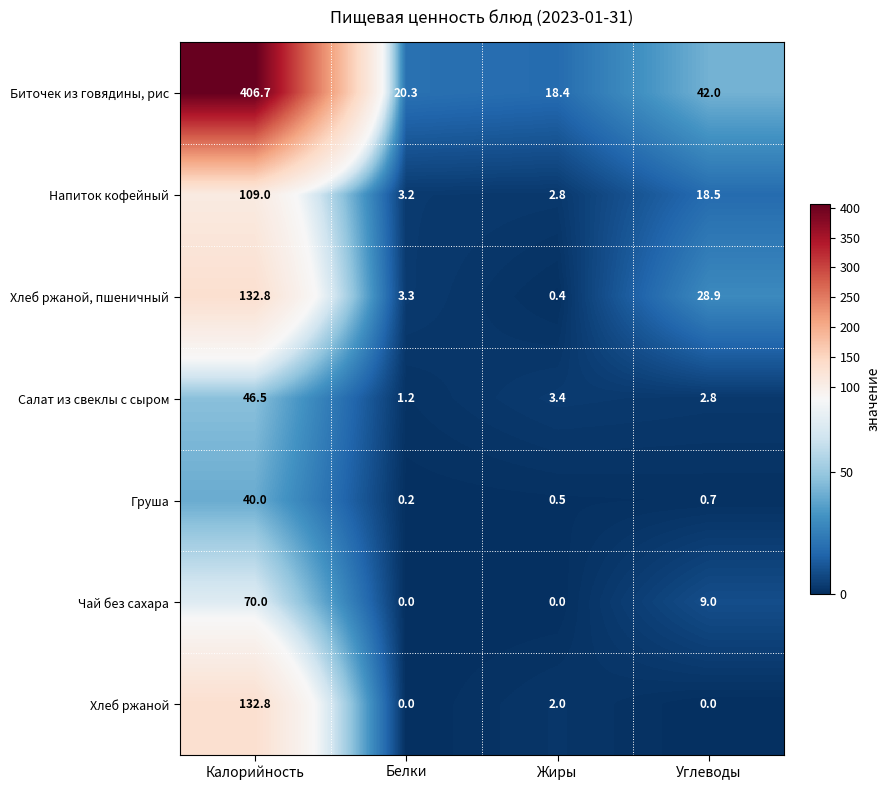

What is the difference between the maximum and minimum values in the Хлеб ржаной series?

132.8